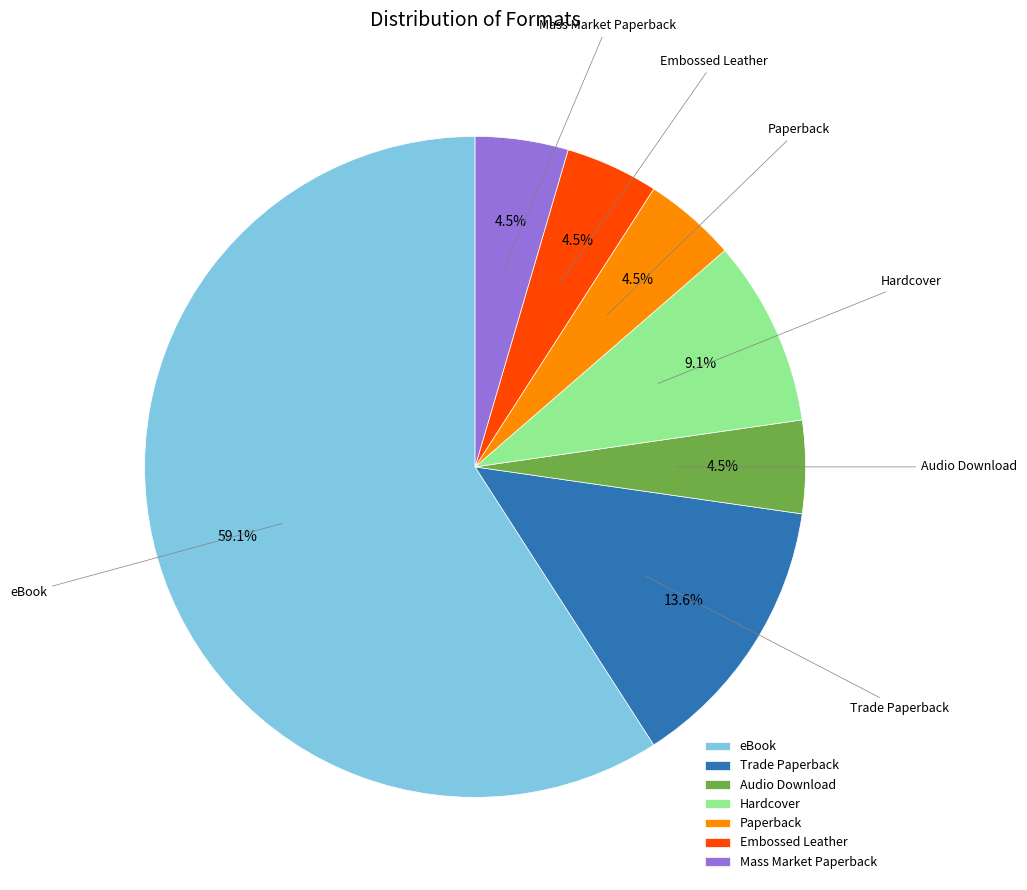

What percentage is the Hardcover slice, to the nearest percent?

9%